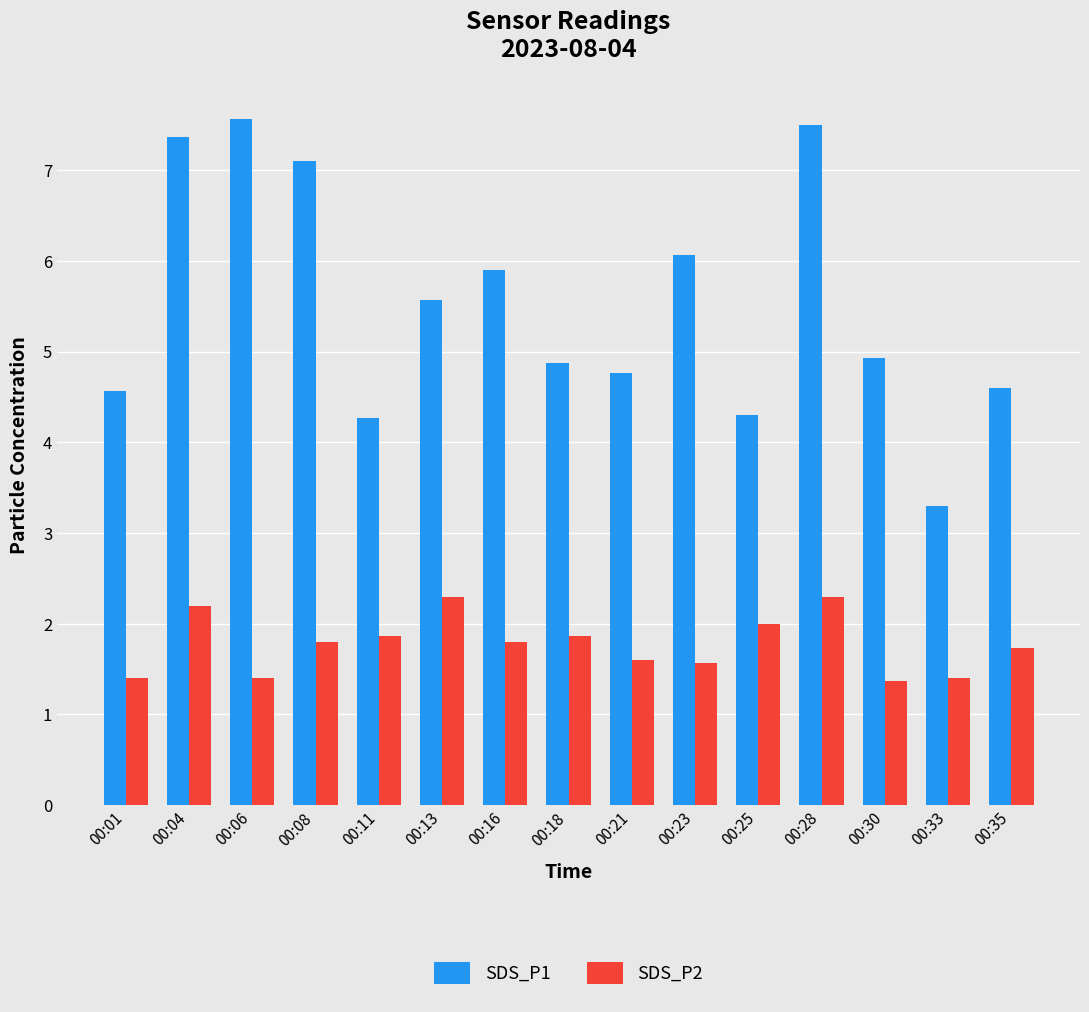

Rank the series at 00:13 from highest to lowest value.

SDS_P1, SDS_P2